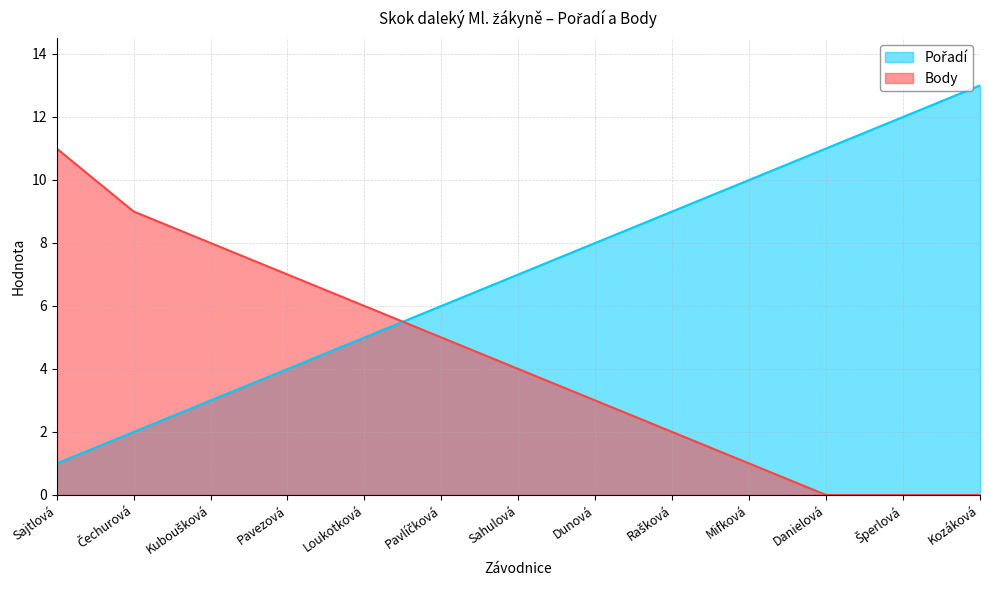

How many values in the Pořadí series are below 7?

6